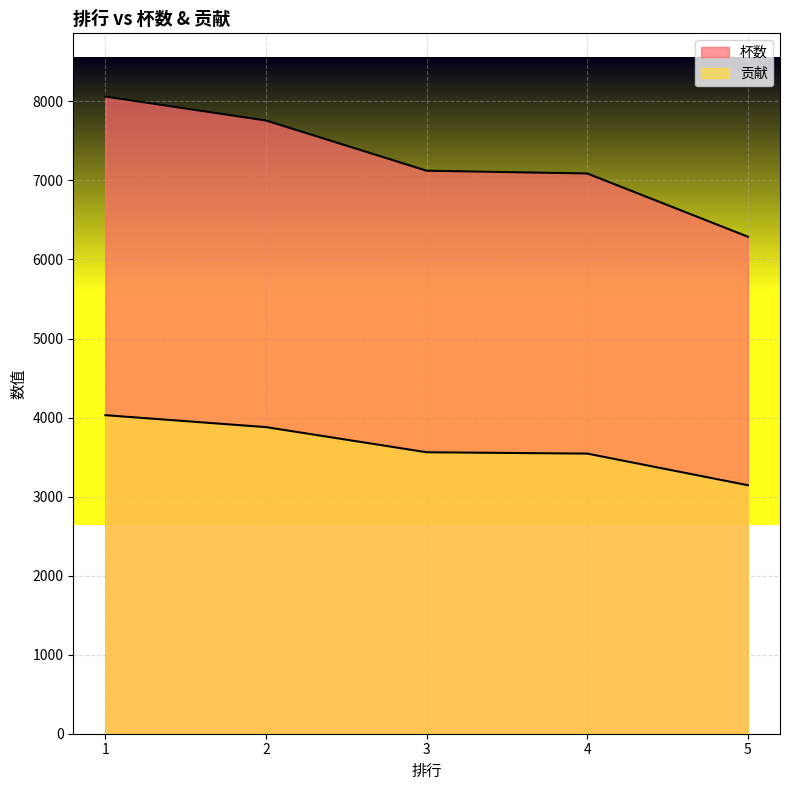

The 杯数 series shows 7088 at 4. True or false?

True